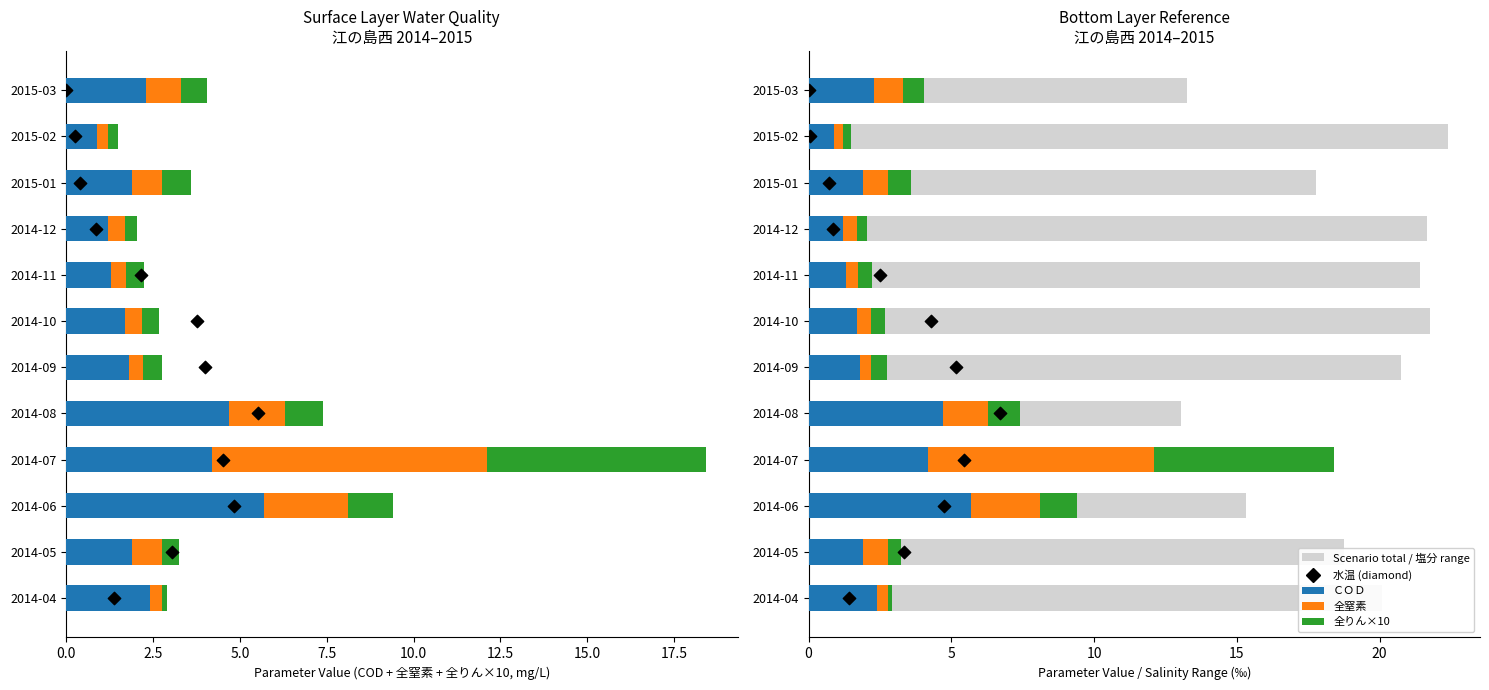

Which series contains the lowest Y value?

塩分 (upper)